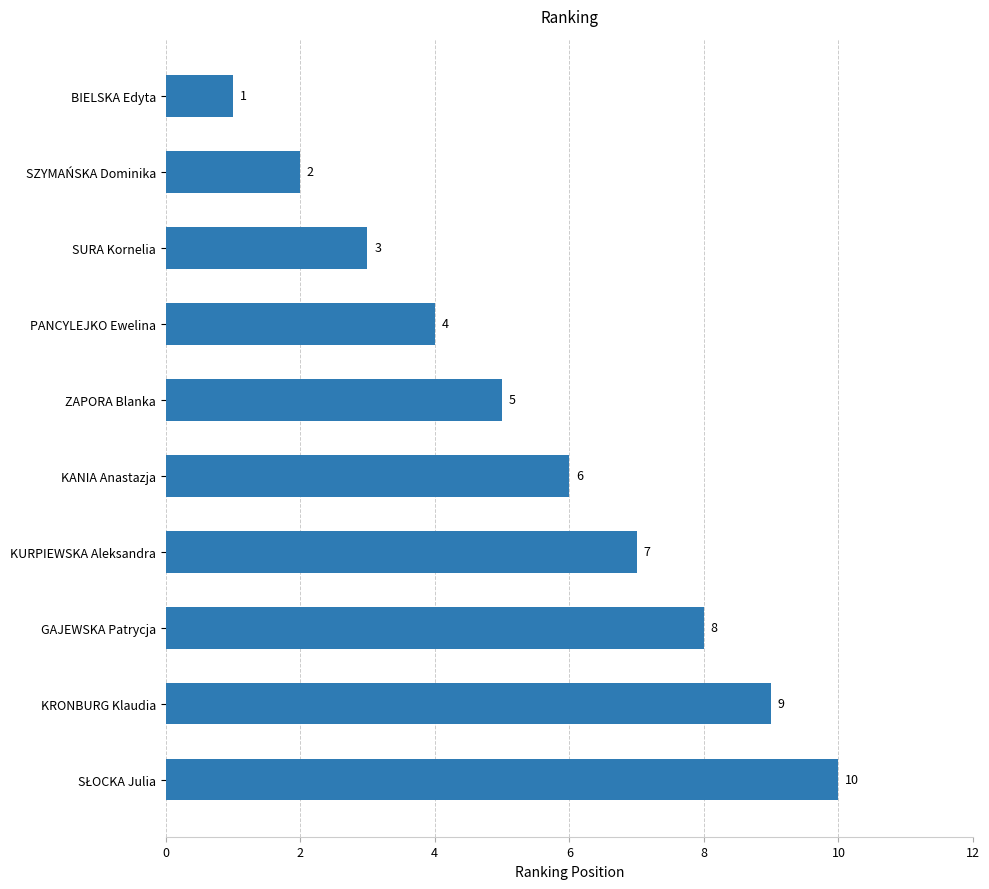

What is the label of the 2nd bar from the top?

SZYMAŃSKA Dominika